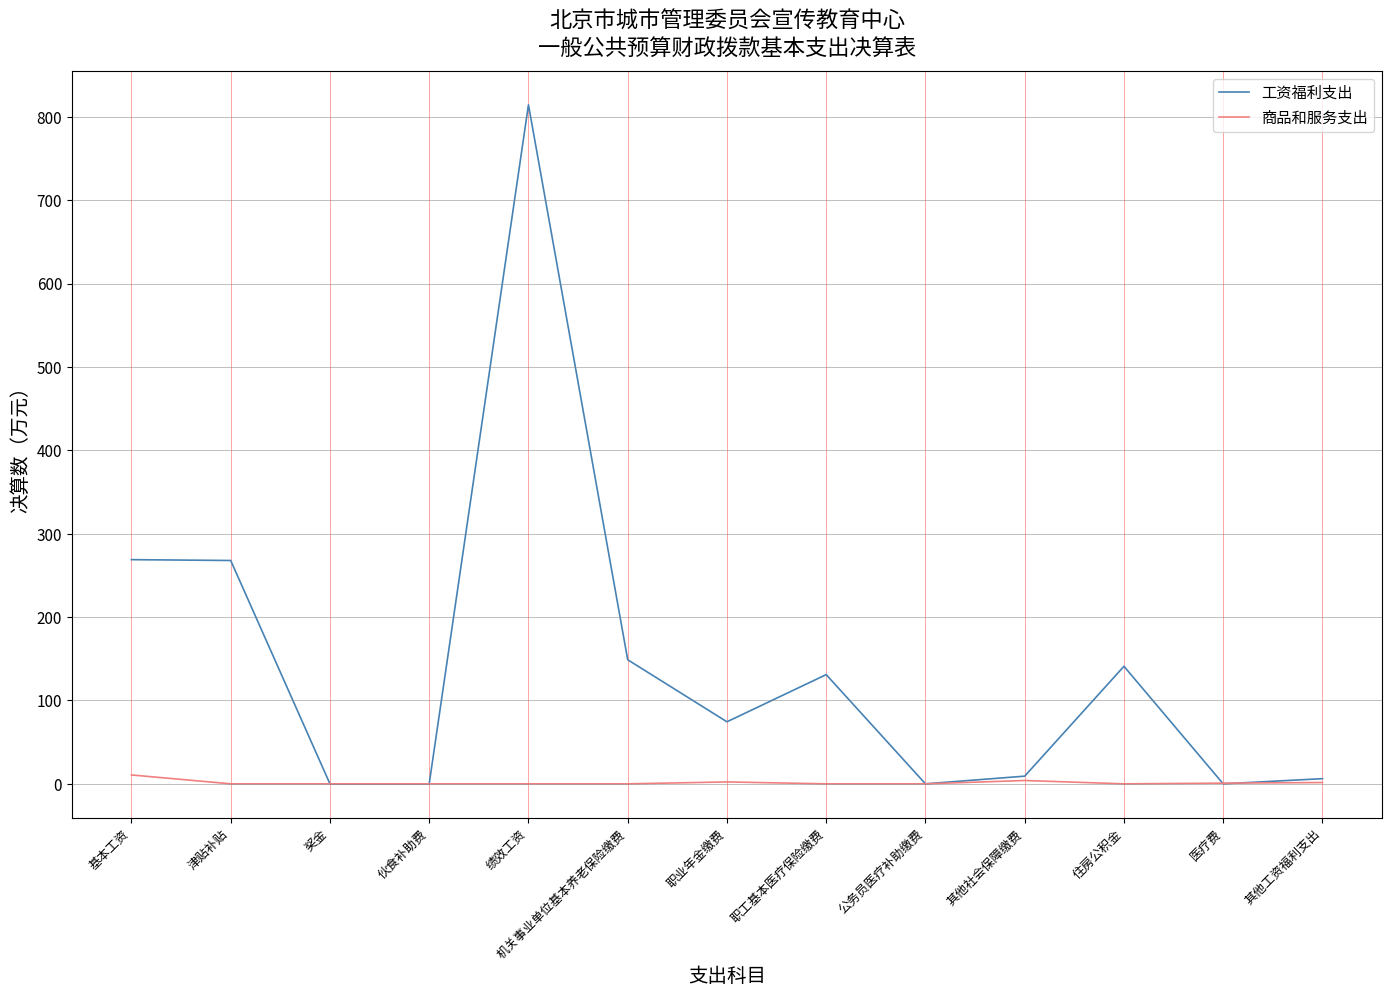

Is this an area chart (filled region under the line)?

No